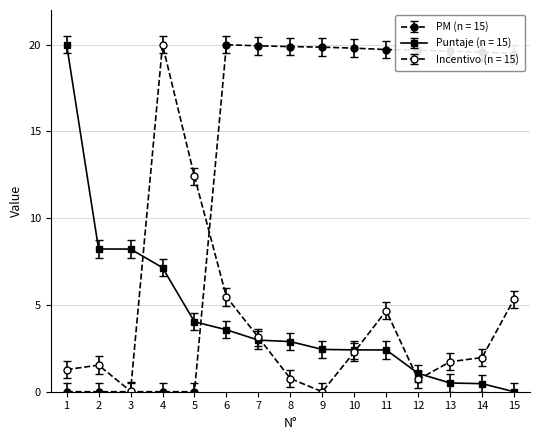

At how many categories does at least one series exceed 10?

13